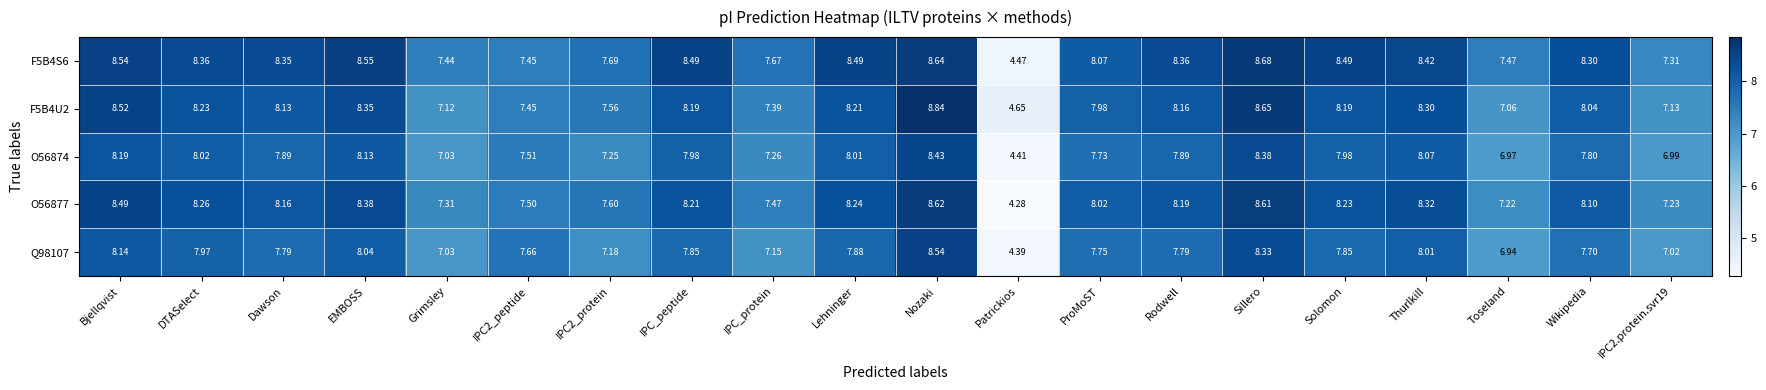

Rank the series by their maximum value, from highest to lowest.

F5B4U2, F5B4S6, O56877, Q98107, O56874